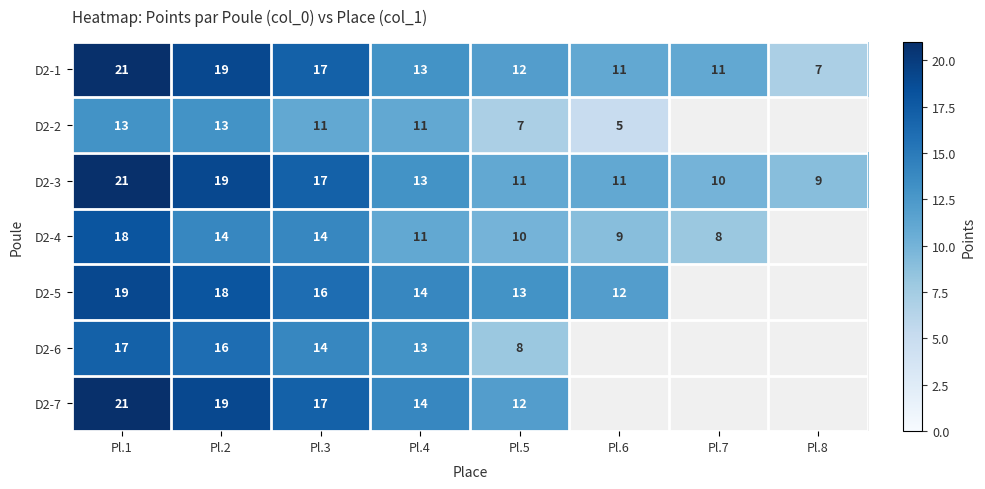

What is the difference between the D2-6 values at Pl.3 and Pl.5?

6